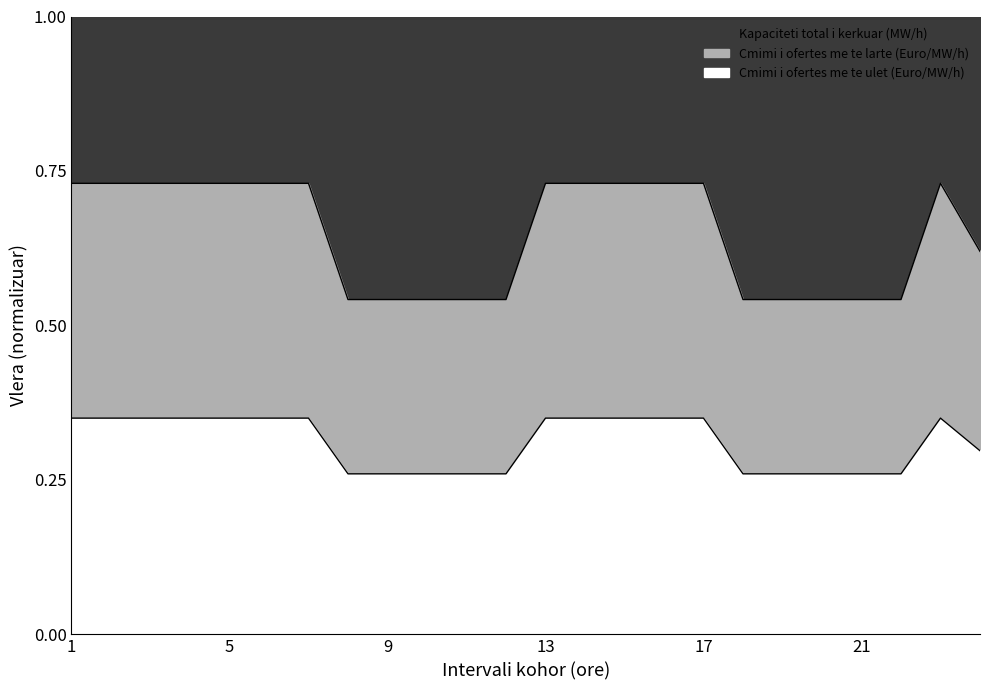

What is the total value across all series at 5?

1.0